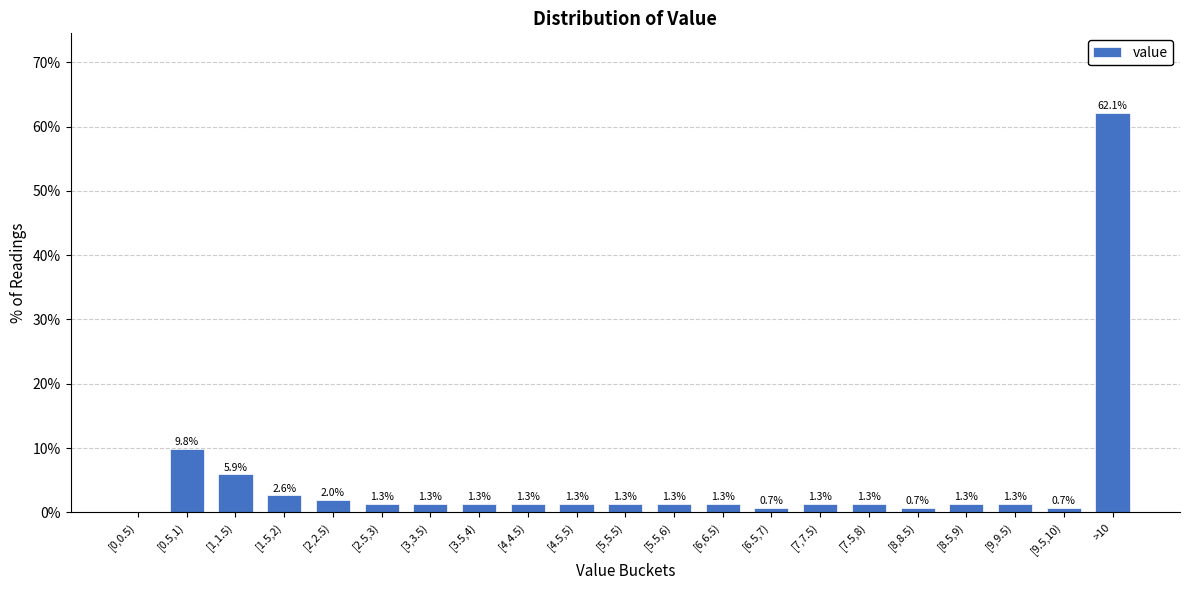

Reading left to right, what are all the values shown in this chart?

[0,0.5)=0.0	[0.5,1)=9.8	[1,1.5)=5.9	[1.5,2)=2.6	[2,2.5)=2.0	[2.5,3)=1.3	[3,3.5)=1.3	[3.5,4)=1.3	[4,4.5)=1.3	[4.5,5)=1.3	[5,5.5)=1.3	[5.5,6)=1.3	[6,6.5)=1.3	[6.5,7)=0.7	[7,7.5)=1.3	[7.5,8)=1.3	[8,8.5)=0.7	[8.5,9)=1.3	[9,9.5)=1.3	[9.5,10)=0.7	>10=62.1